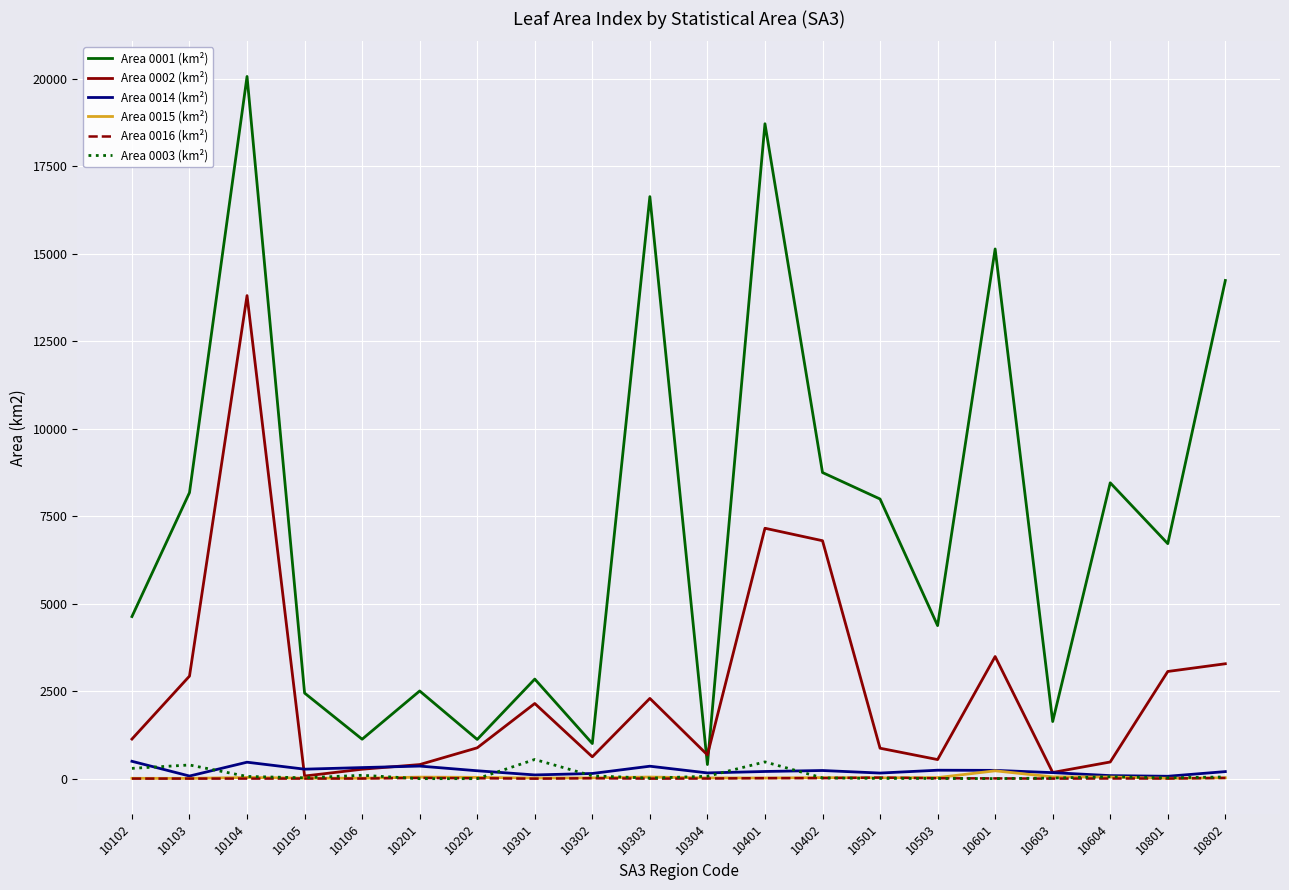

What is the difference between the maximum and minimum values in the Area 0015 (km²) series?

215.9